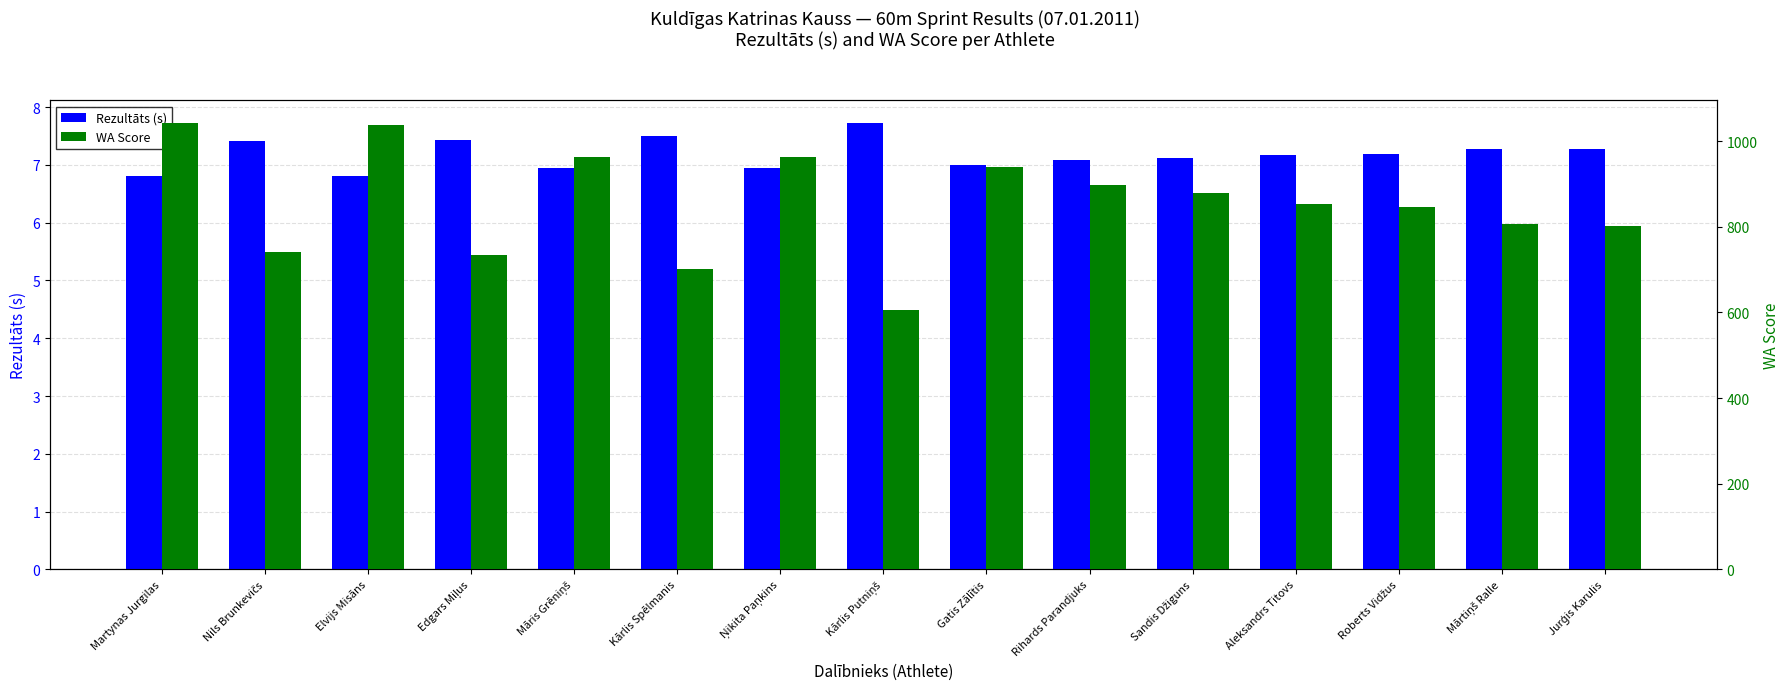

What position from the right is Gatis Zālītis?

7